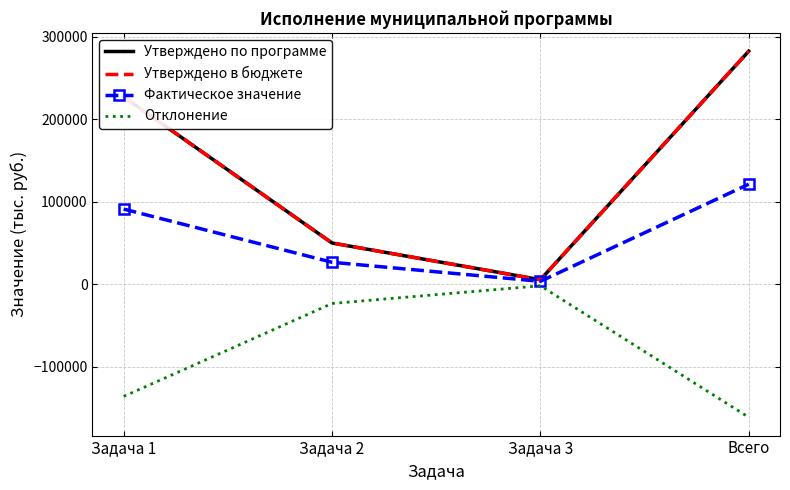

Rank the categories by Утверждено по программе value from highest to lowest.

Всего, Задача 1, Задача 2, Задача 3